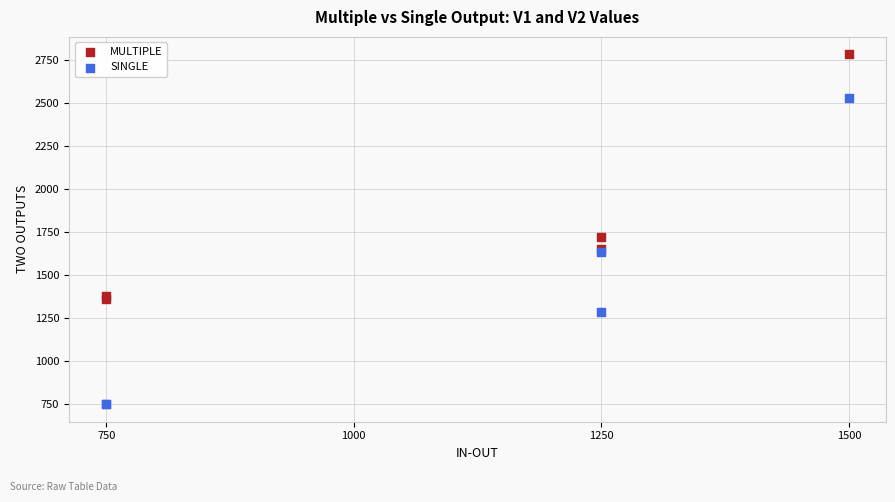

Which series has the largest Y range (max minus min)?

SINGLE